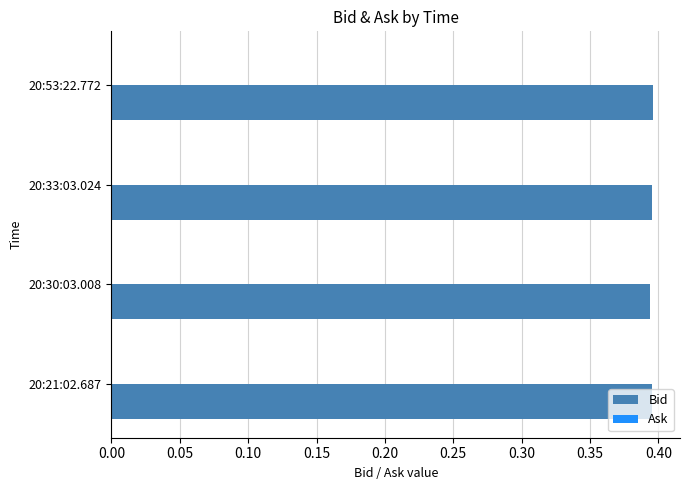

What is the sum of all values?

1.6